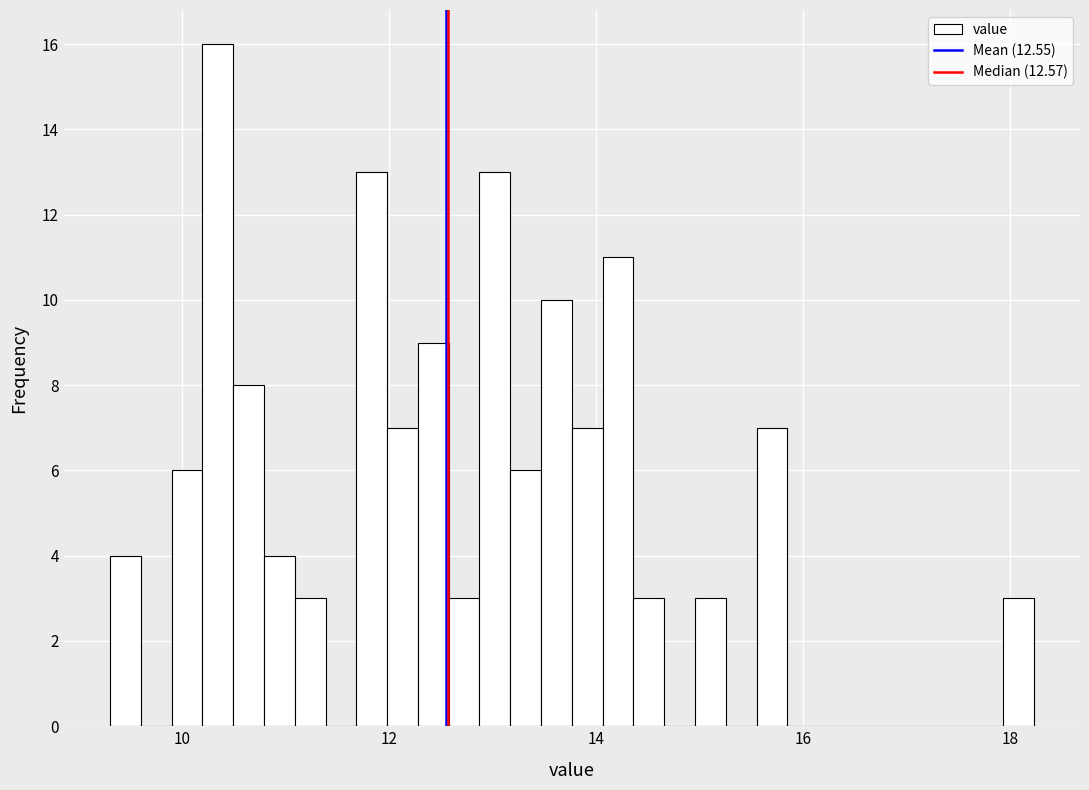

Around what value on the x-axis is the tallest bar? Give the approximate position of its centre, as read against the axis.

10.4